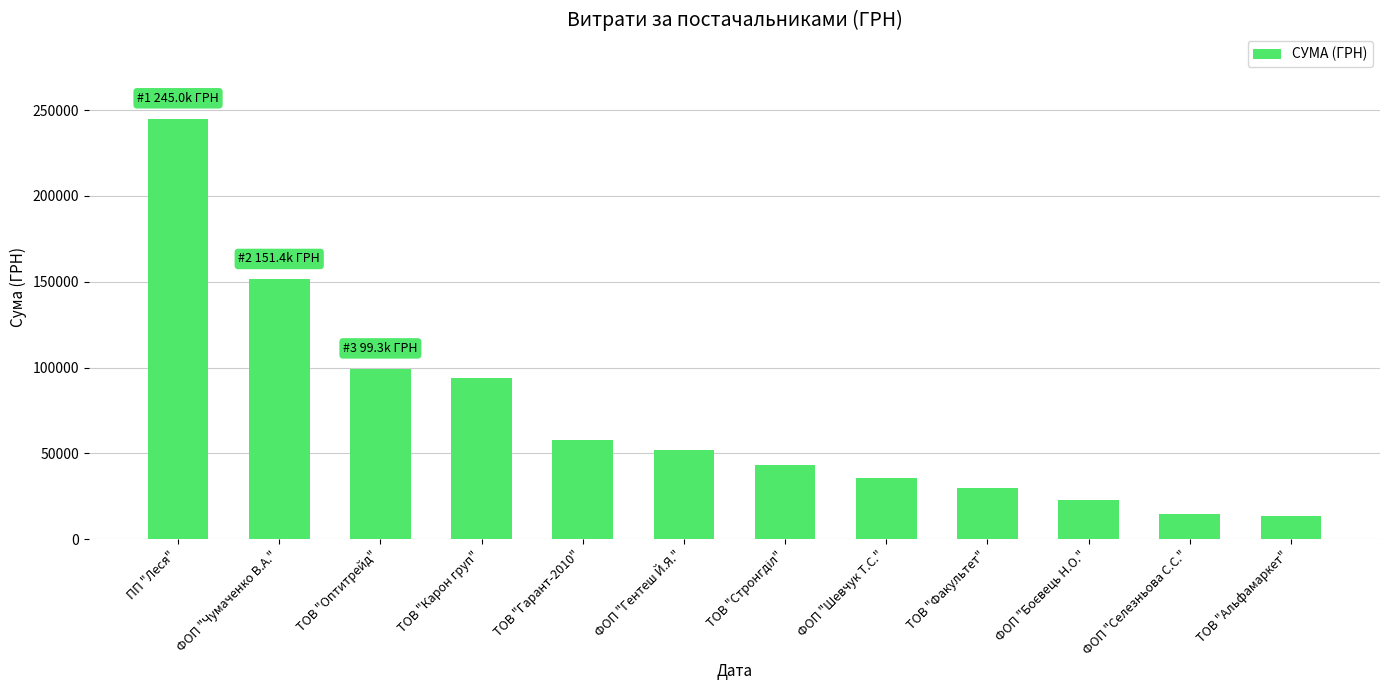

What is the smallest value displayed?

13788.0